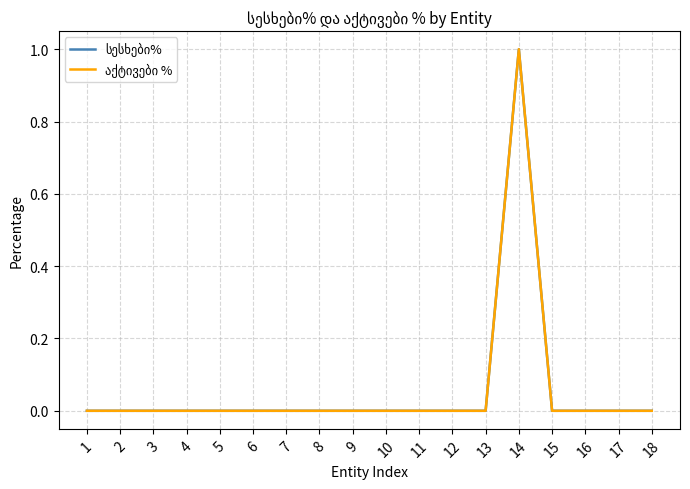

True or false: აქტივები % and სესხები% cross at least once.

False